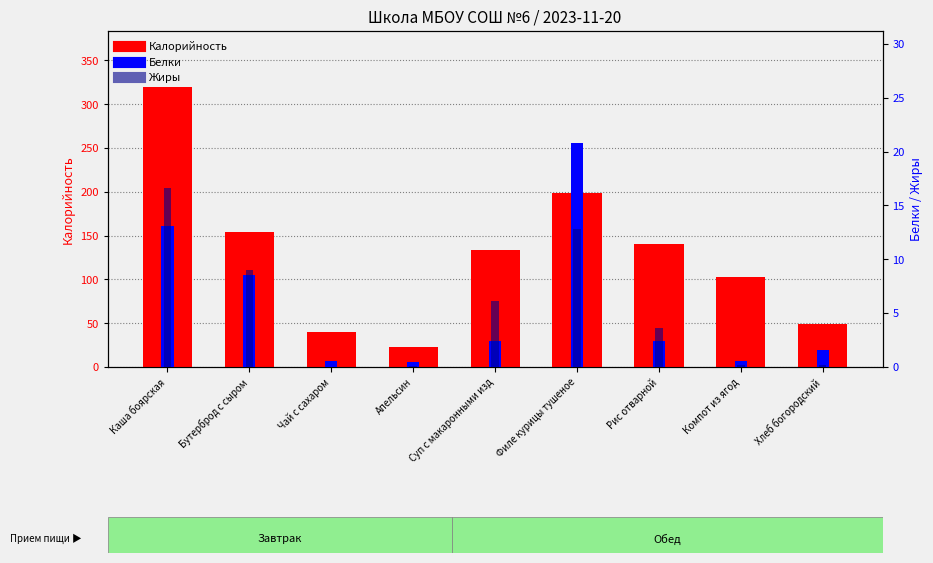

How many data points in Жиры are less than 3?

4